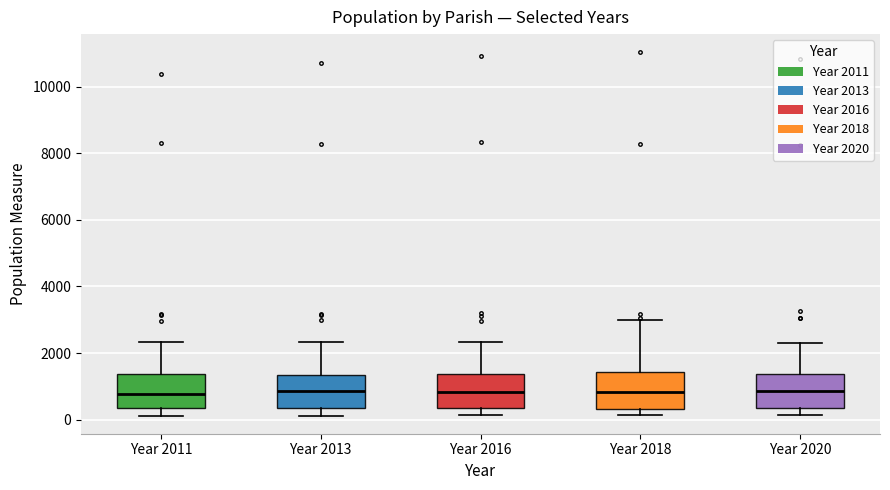

Reading left to right, read every box against the y-axis: the position of its median line, the range the box covers, and the ends of its whiskers. The values are not printed on the chart, so give them approximately, as read against the axis.

Year 2011: median 800, box 400 to 1400, whiskers 200 to 2400
Year 2013: median 800, box 400 to 1400, whiskers 200 to 2400
Year 2016: median 800, box 400 to 1400, whiskers 200 to 2400
Year 2018: median 800, box 400 to 1400, whiskers 200 to 3000
Year 2020: median 800, box 400 to 1400, whiskers 200 to 2200